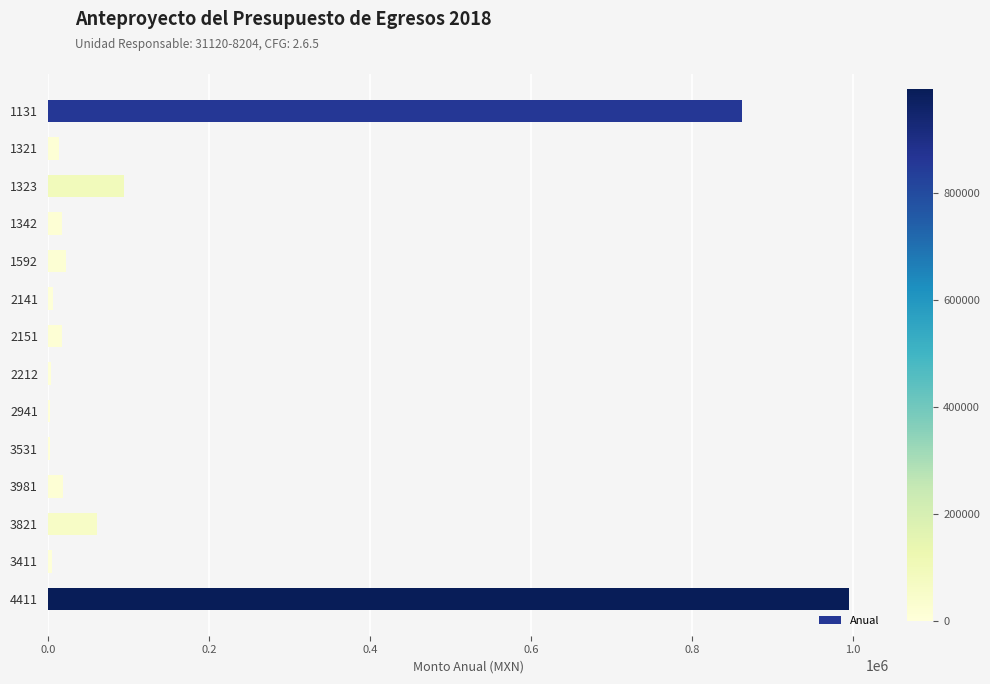

What is the change in value from 1592 to 3821?

+37595.0